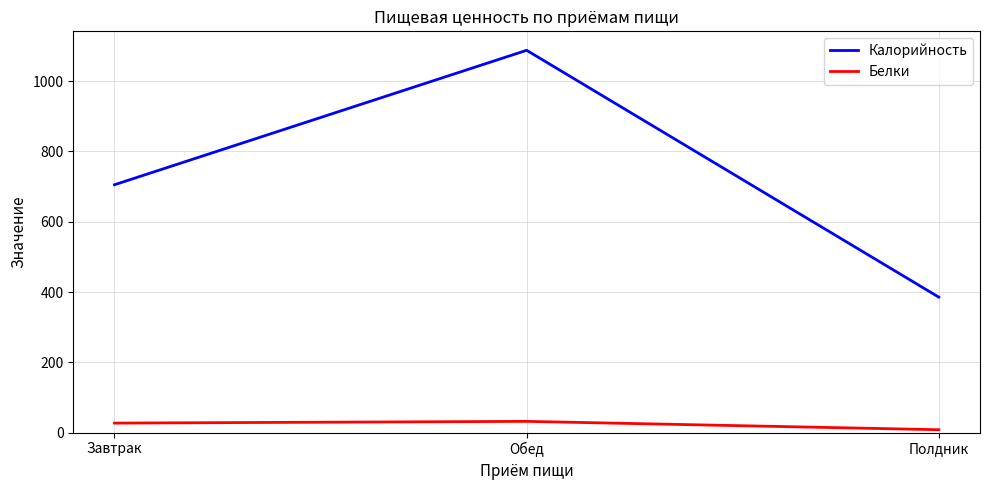

Rank the categories by Калорийность value from lowest to highest.

Полдник, Завтрак, Обед